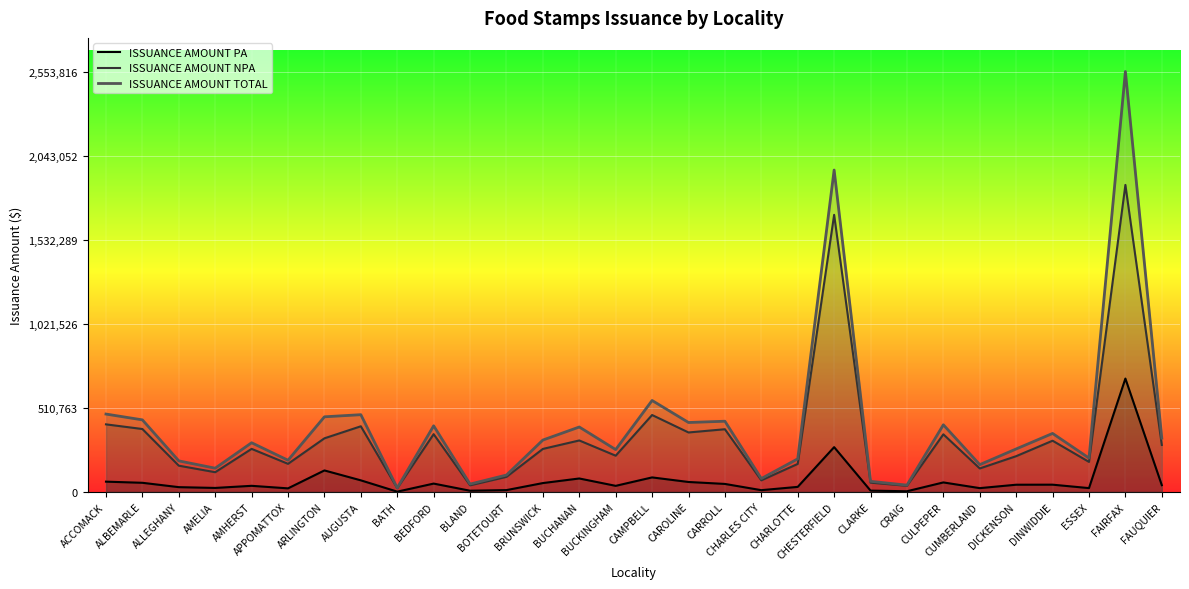

In ISSUANCE AMOUNT PA, how many points are lower than both neighbors (excluding endpoints)?

9